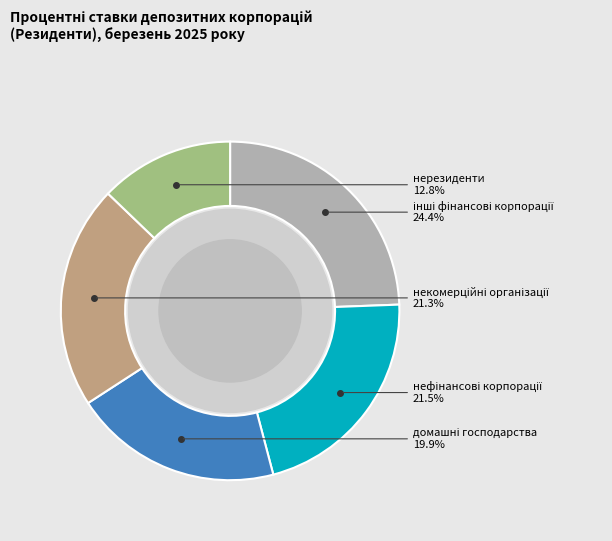

Which category has the smallest portion of the pie?

нерезиденти